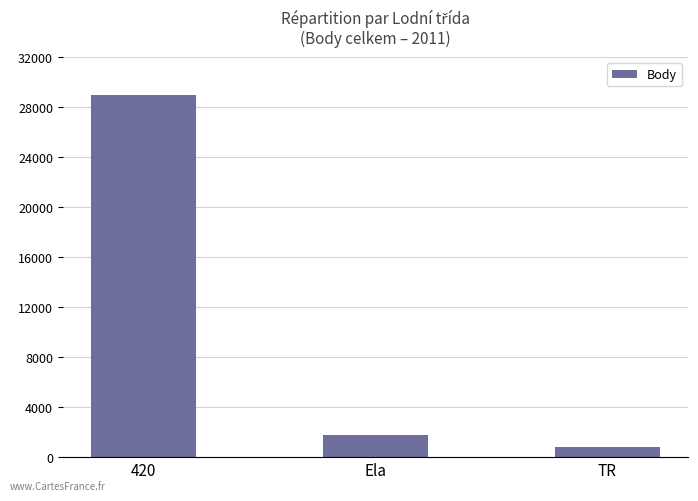

What is the change in value from 420 to Ela?

-27132